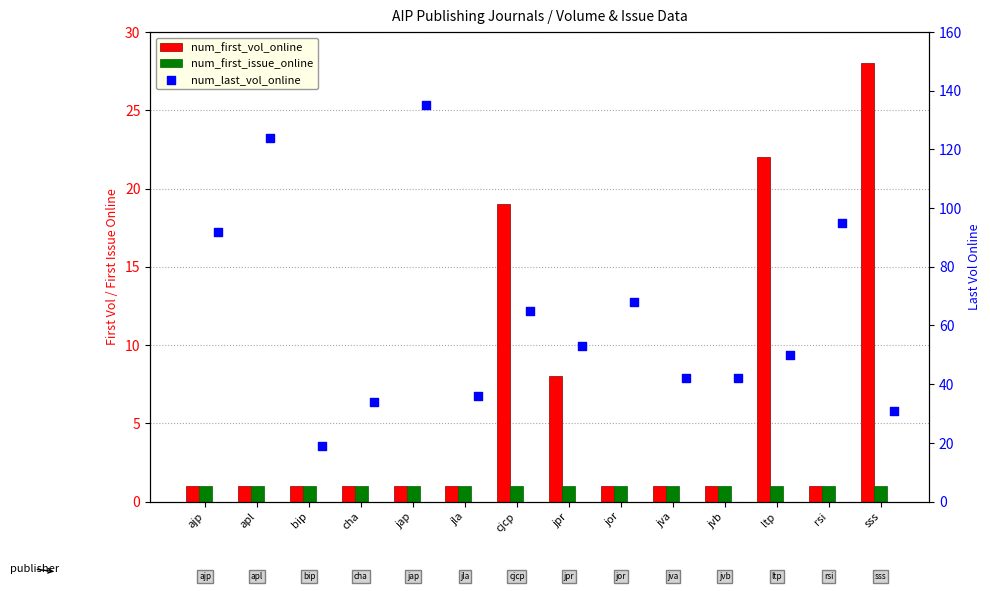

Is the value of num_first_vol_online at jvb greater than the value of num_last_vol_online at ltp?

No